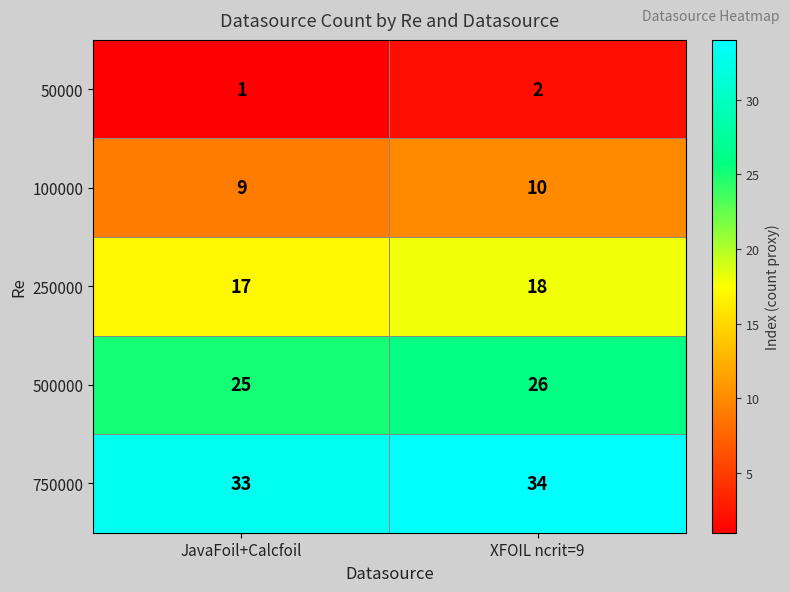

At which category is the sum across all series the highest?

XFOIL ncrit=9